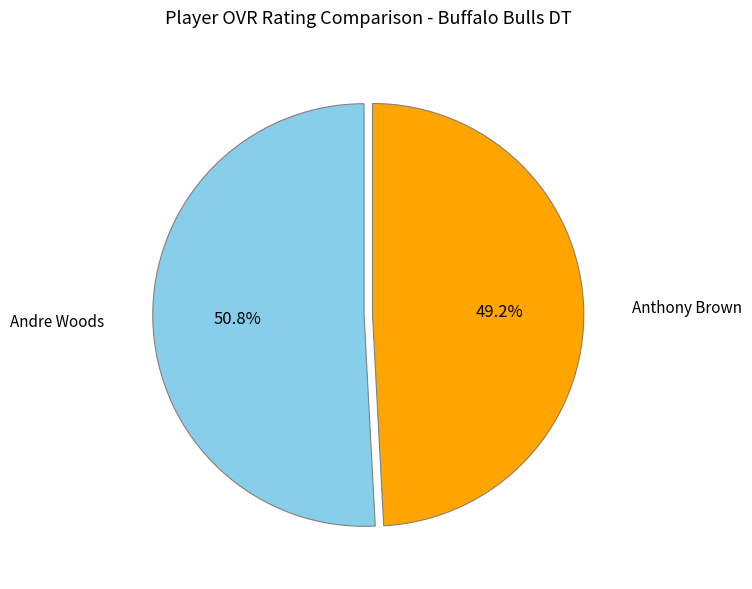

Is there a majority slice in this chart?

Yes